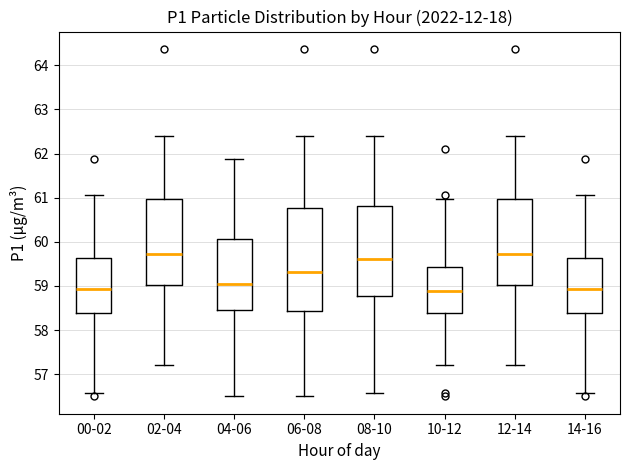

Where is the lower edge of the box for 02-04 on the y-axis? The values are not printed on the chart, so give them approximately, as read against the axis.

59.0